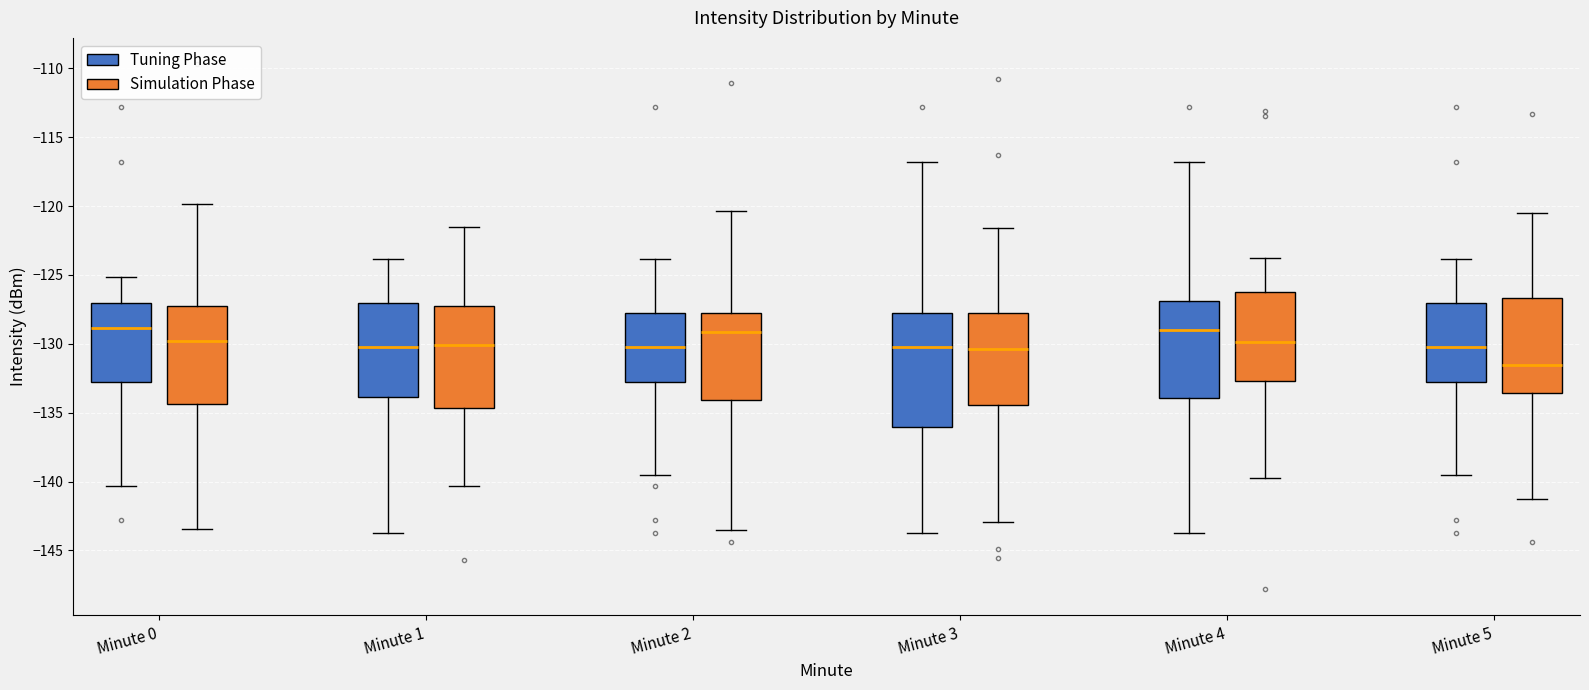

Where does the lower whisker of the box for Minute 0 (Simulation Phase) end on the y-axis? The values are not printed on the chart, so give them approximately, as read against the axis.

-143.5